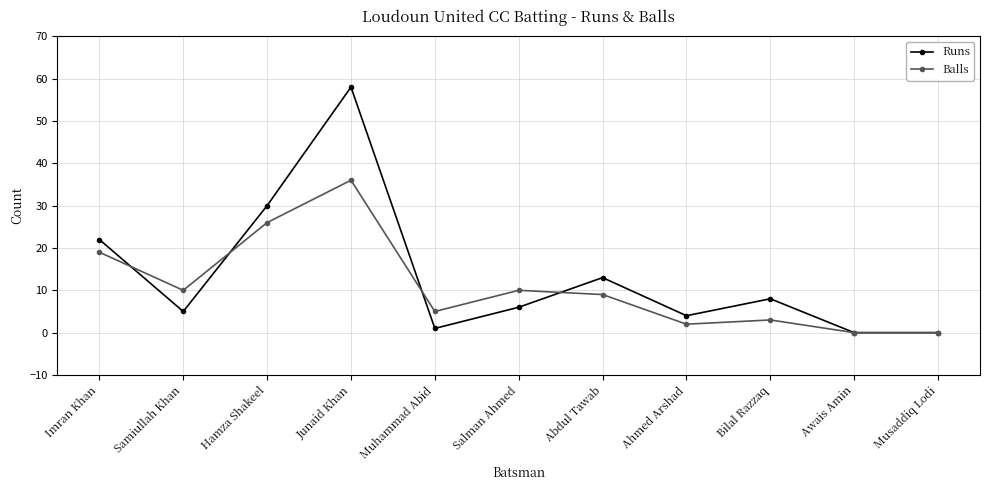

Where do Balls and Runs first cross each other?

Imran Khan and Samiullah Khan